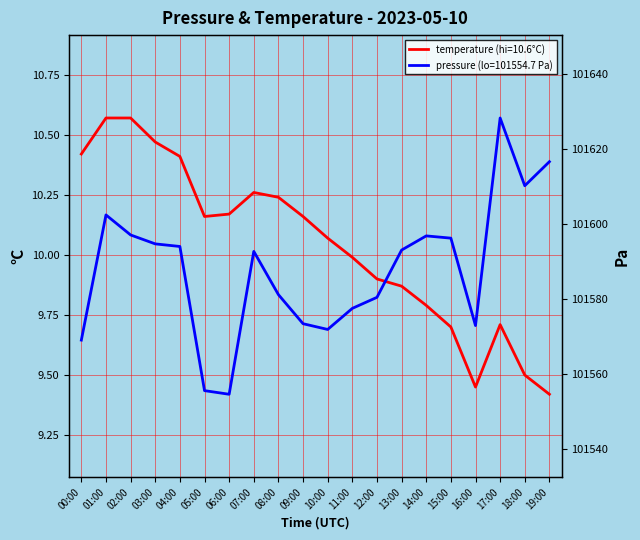

At which category is the sum across all series the highest?

17:00